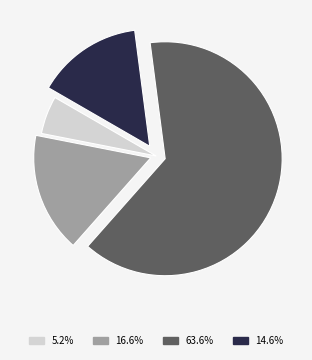

How many segments does this pie chart have?

4